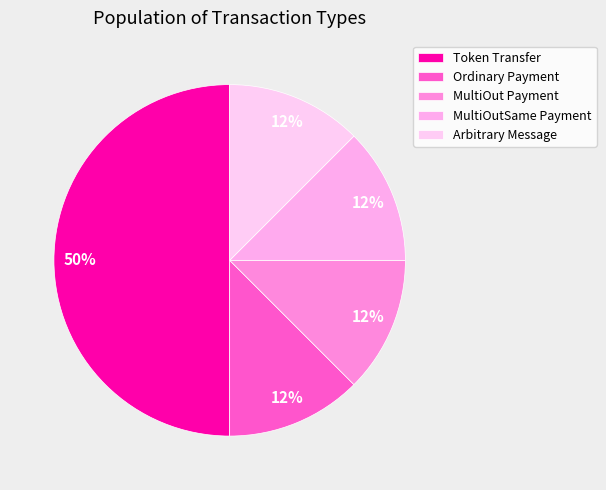

Is MultiOutSame Payment the majority of the pie?

No